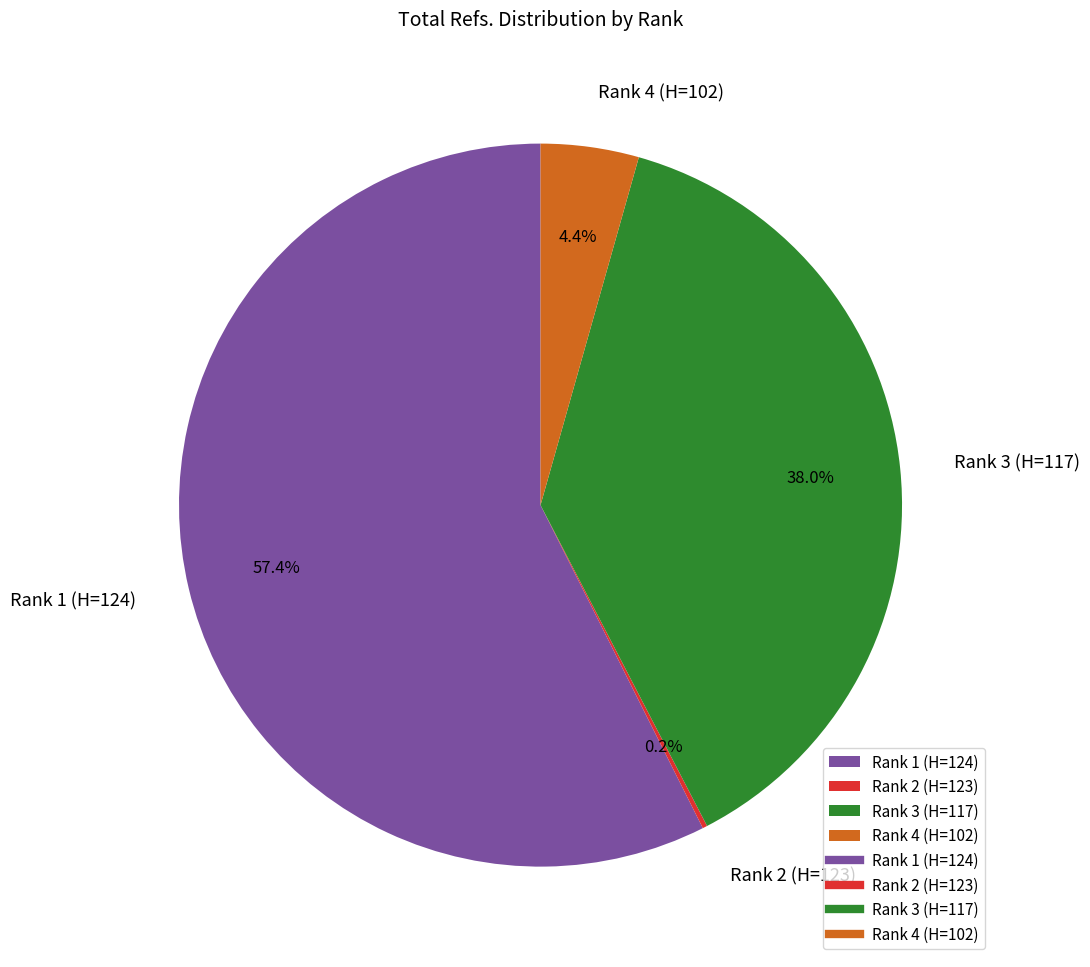

What is the majority slice?

Rank 1 (H=124)